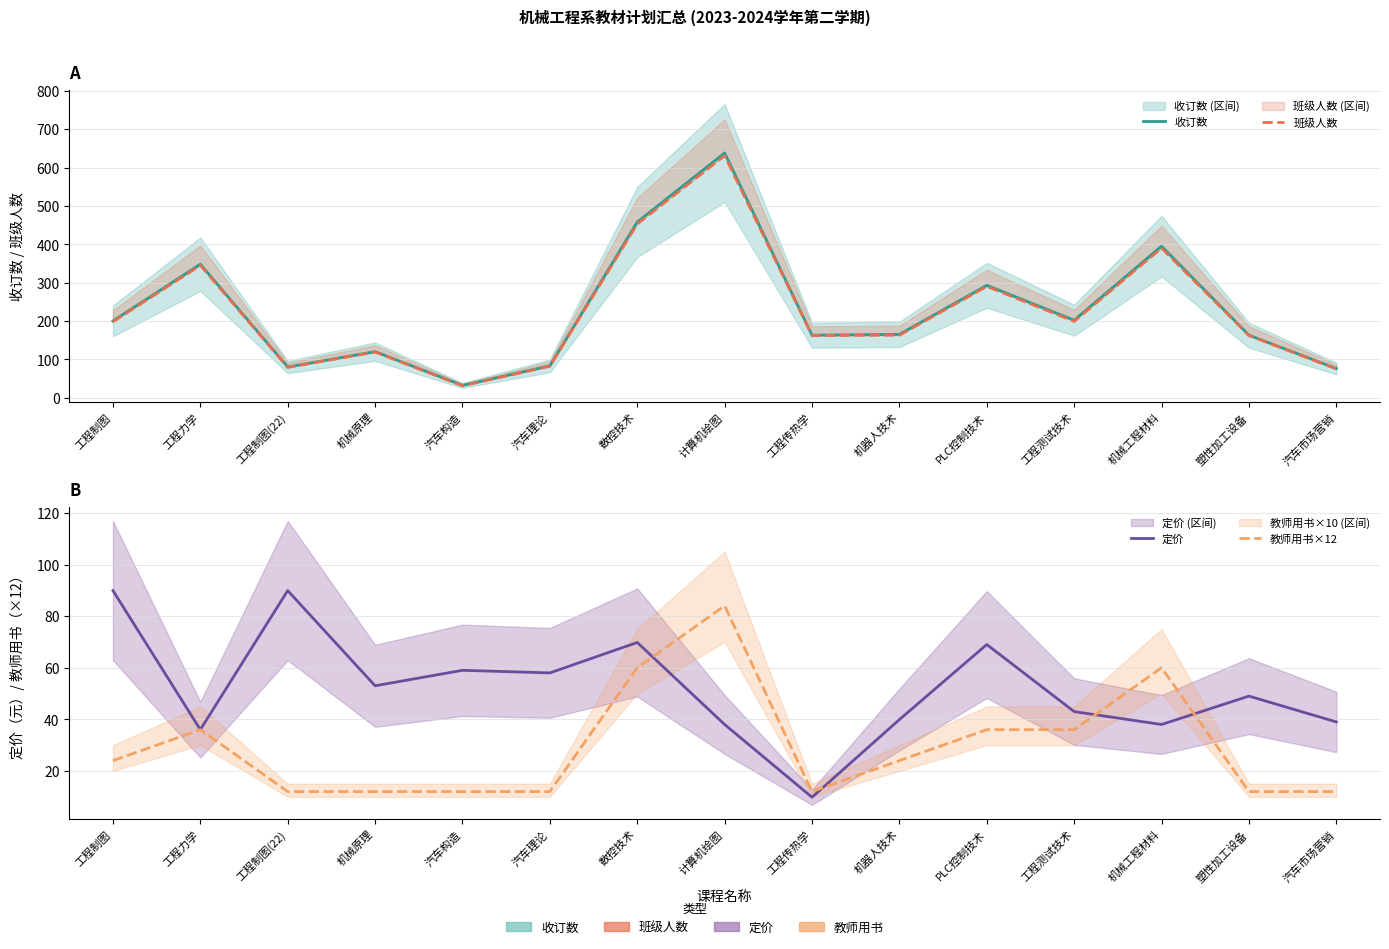

What is the value of the 教师用书×12 point at the 13th from the left?

60.0